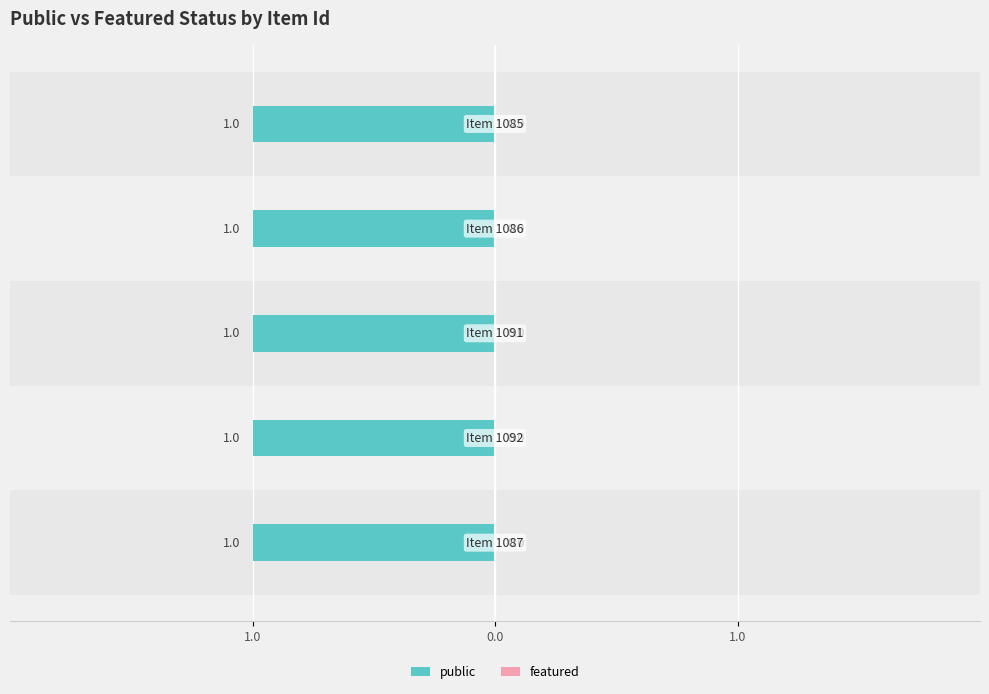

What are all the series names shown in the legend?

public, featured